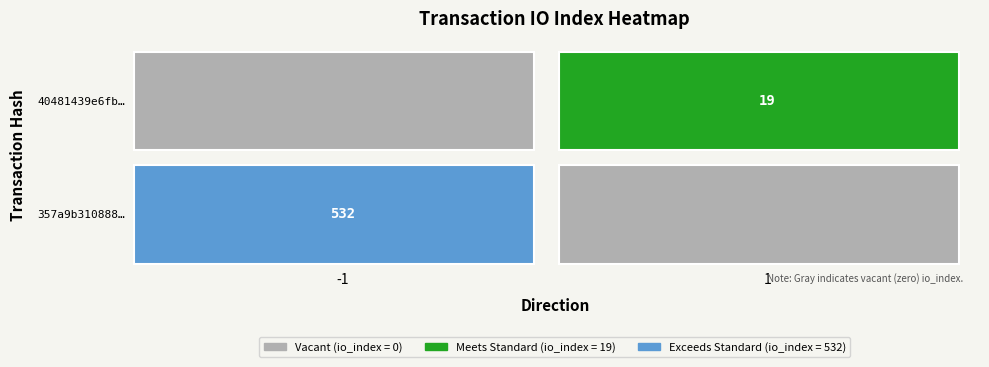

What is the spread (max minus min) of values at direction?

2